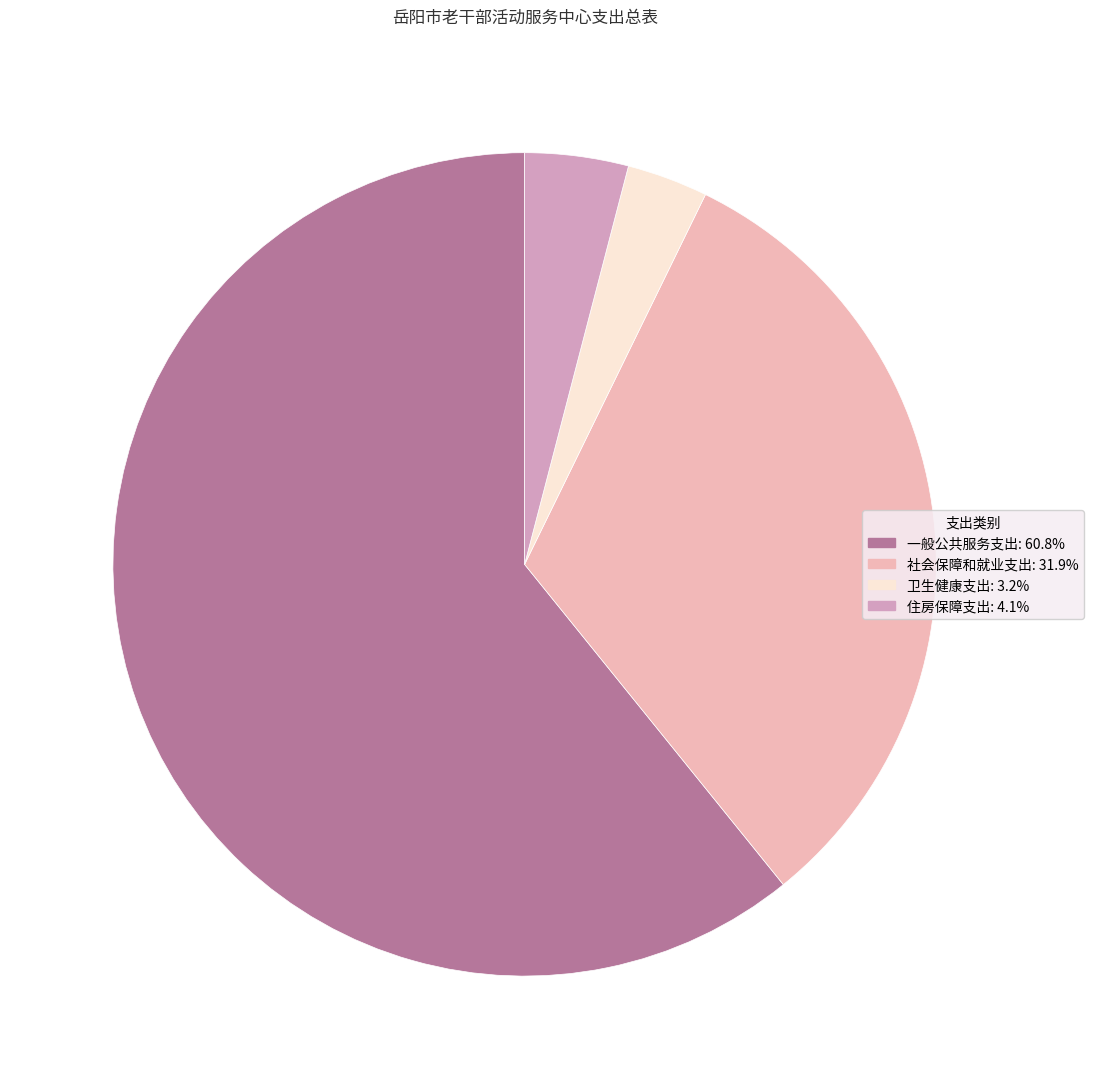

What is the largest slice in the pie chart?

一般公共服务支出